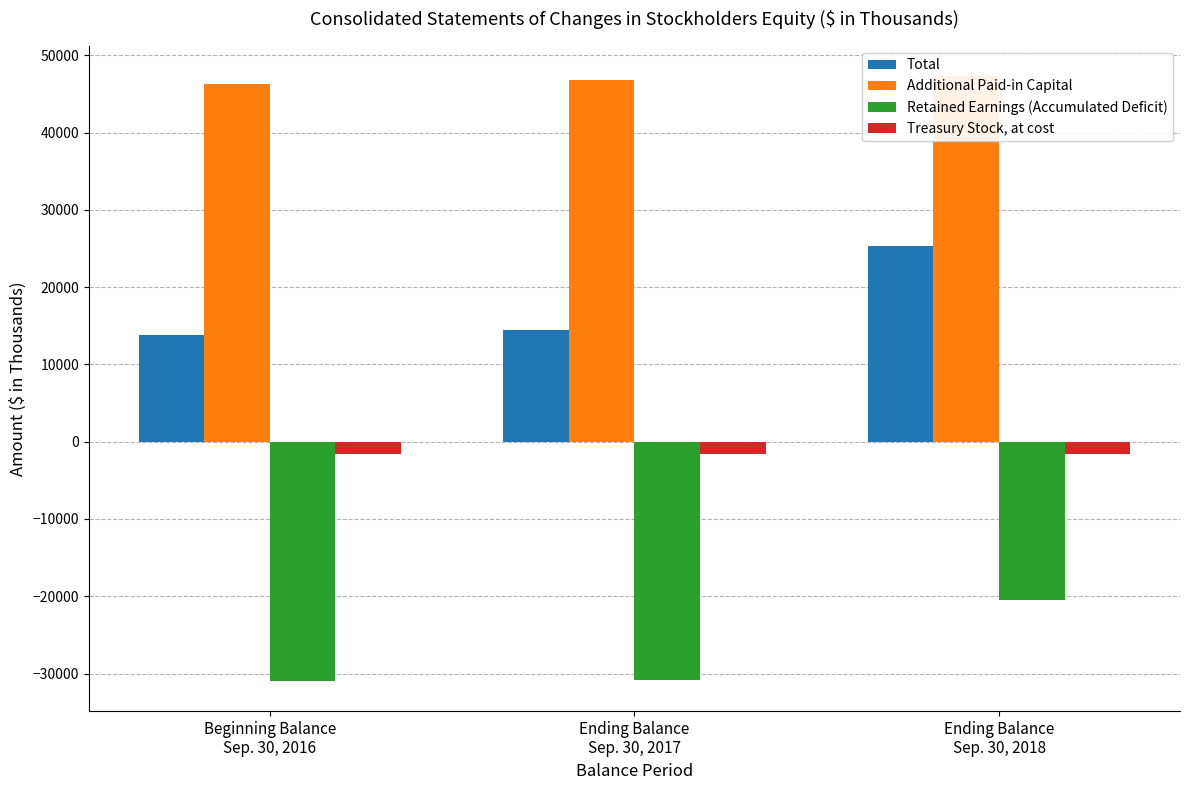

Which series has the largest total across all categories?

Additional Paid-in Capital